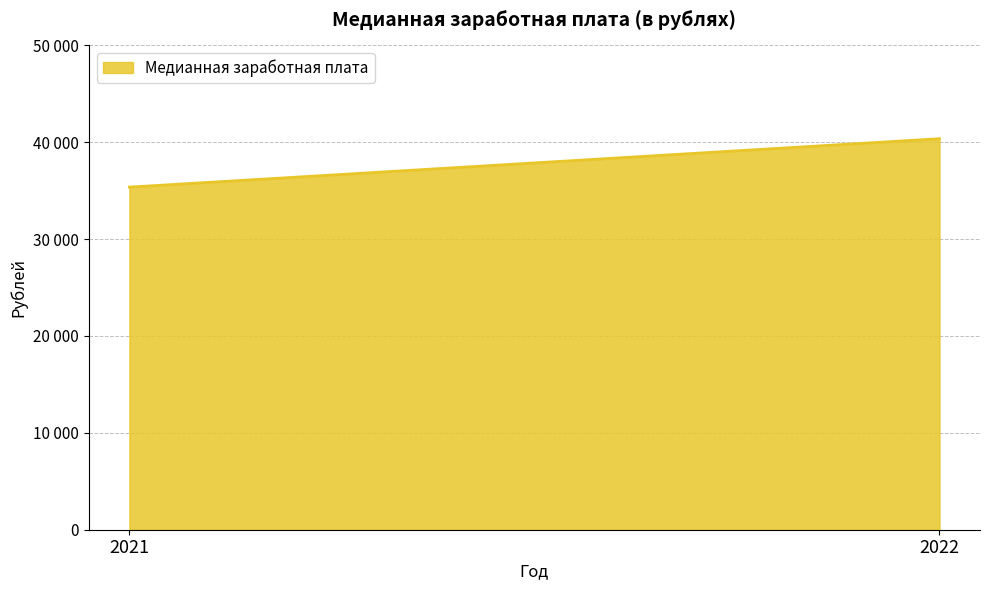

Rank the categories by value from highest to lowest.

2022, 2021